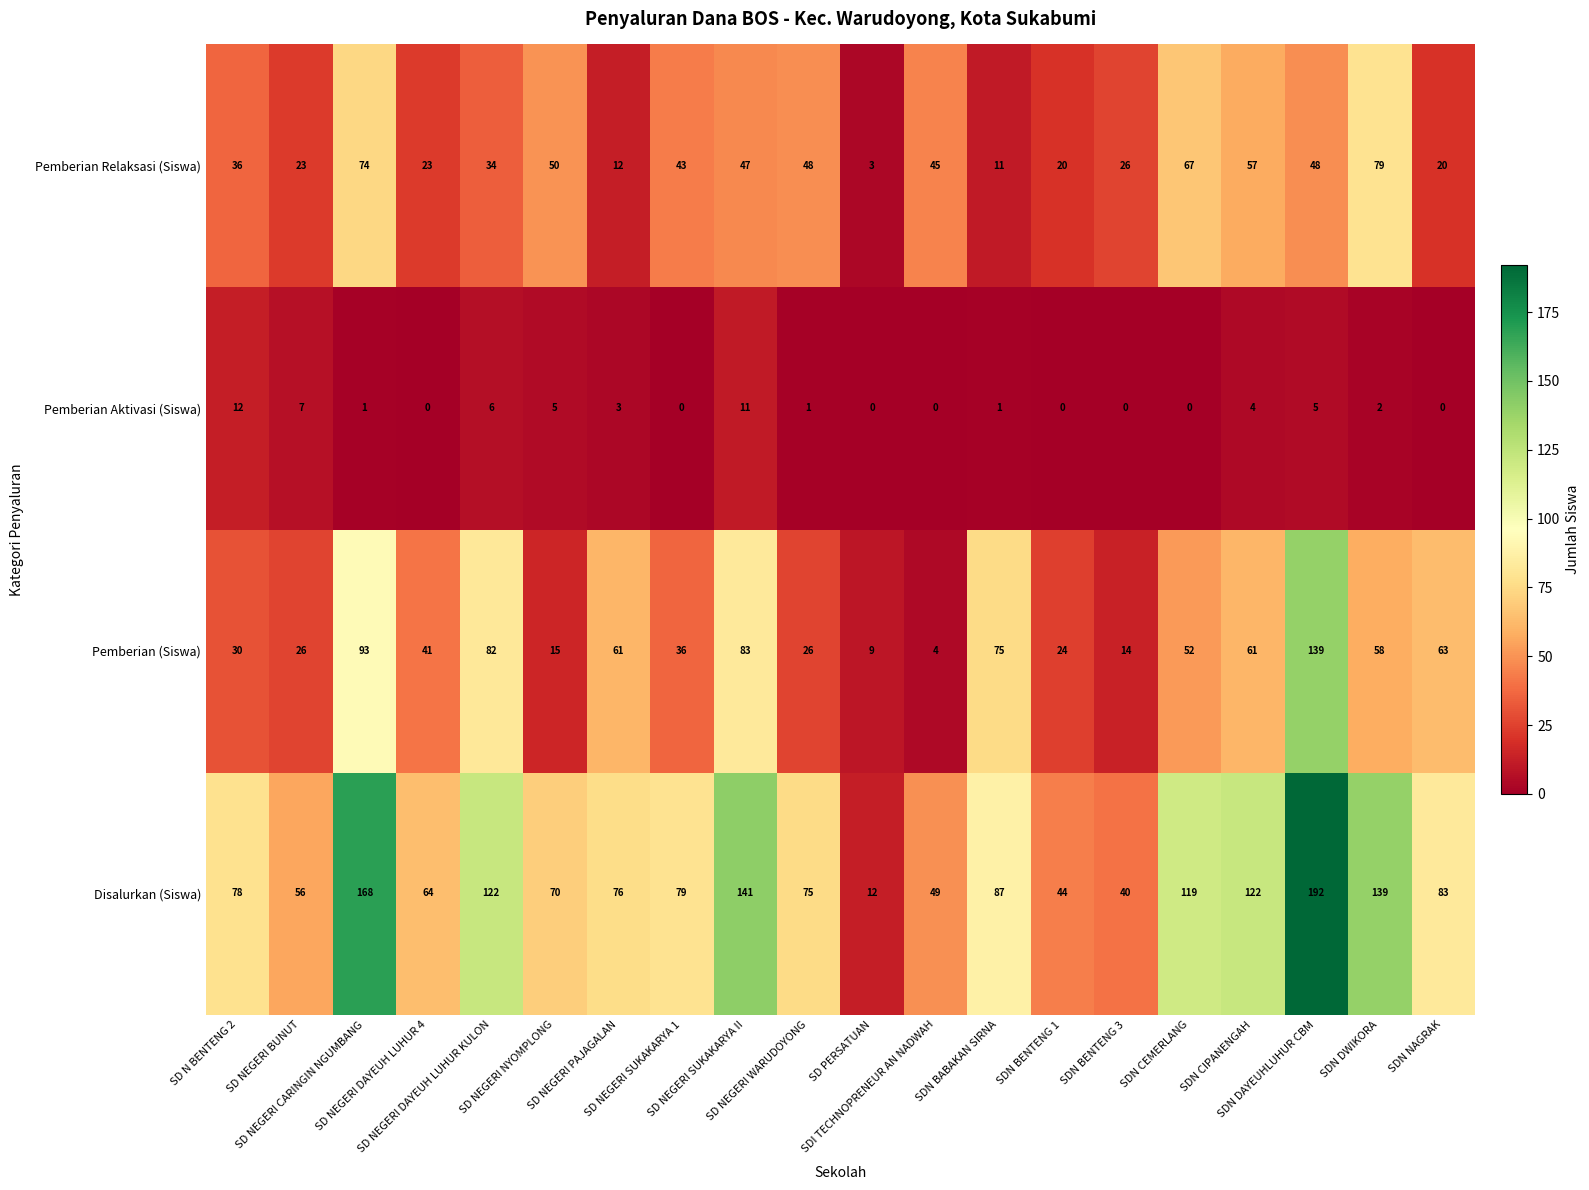

What is the difference between the maximum and minimum values in the Pemberian Aktivasi (Siswa) series?

12